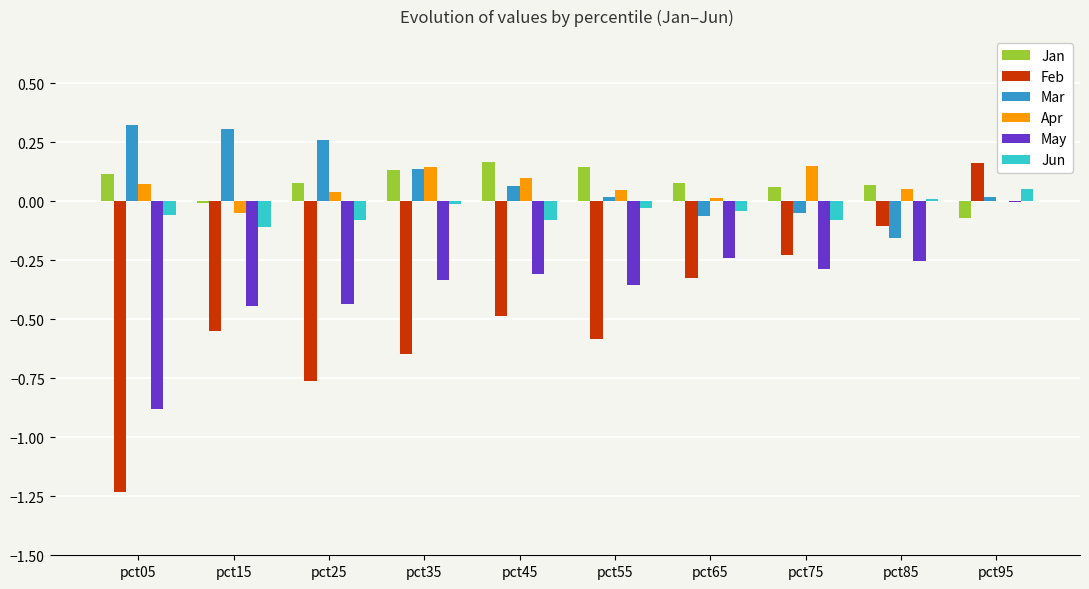

Does the chart contain stacked bars?

No